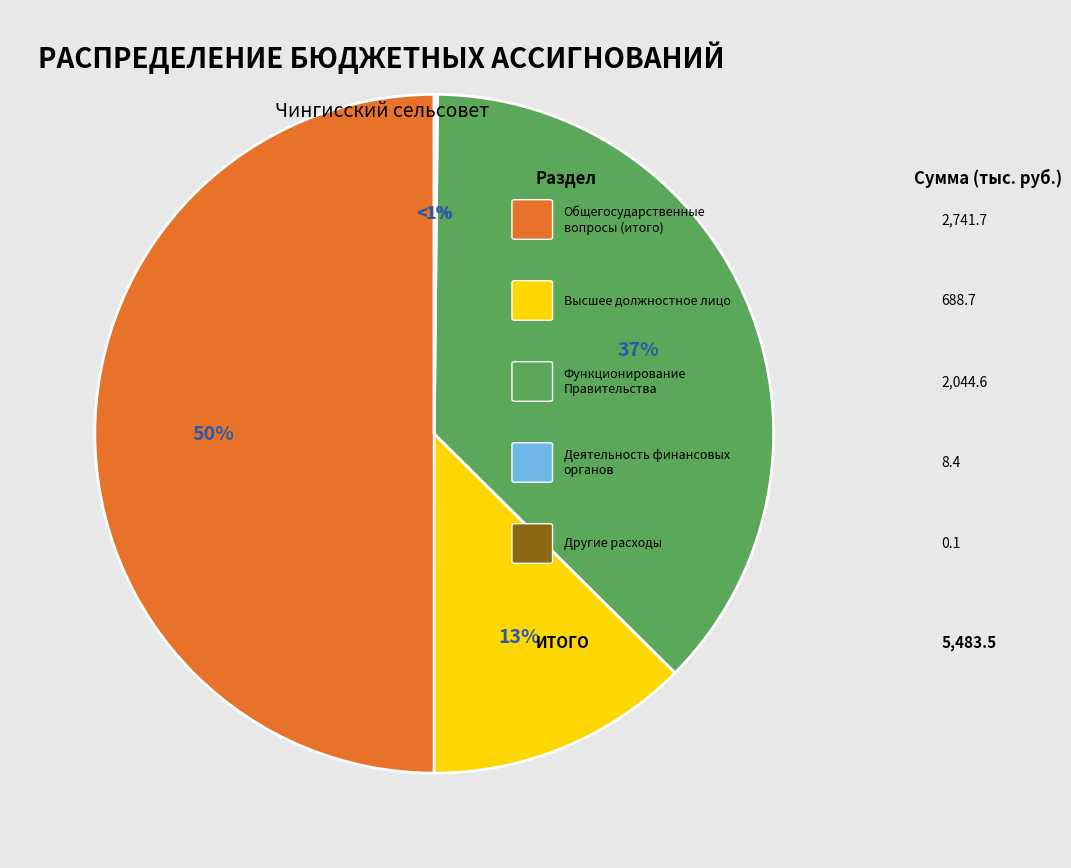

Rank the categories by value from highest to lowest.

ОБЩЕГОСУДАРСТВЕННЫЕ ВОПРОСЫ, Функционирование Правительства, Функционирование высшего должностного лица, Обеспечение деятельности финансовых органов, Другие общегосударственные вопросы